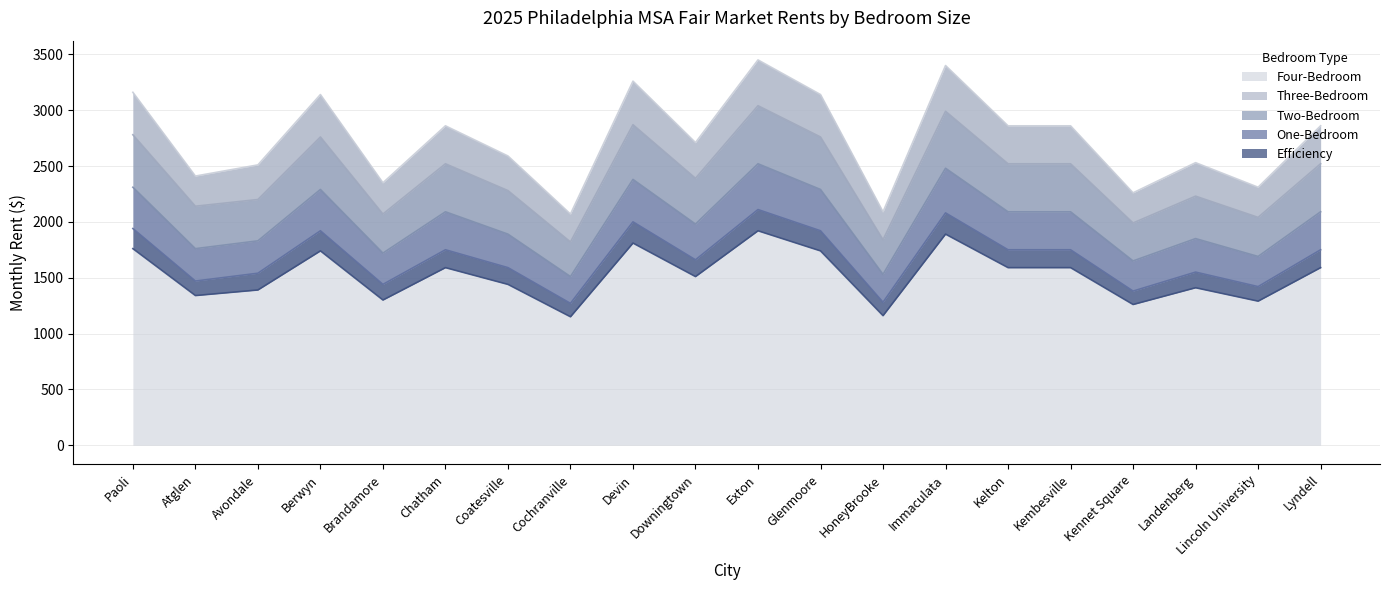

What is the sum of all Three-Bedroom values?

48280